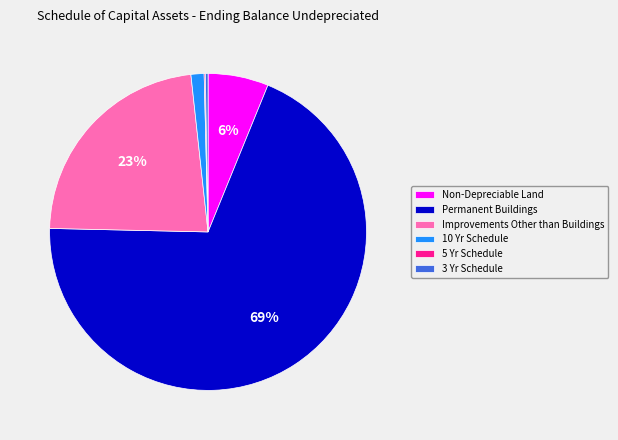

To the nearest percent, what portion does 10 Yr Schedule represent?

1%